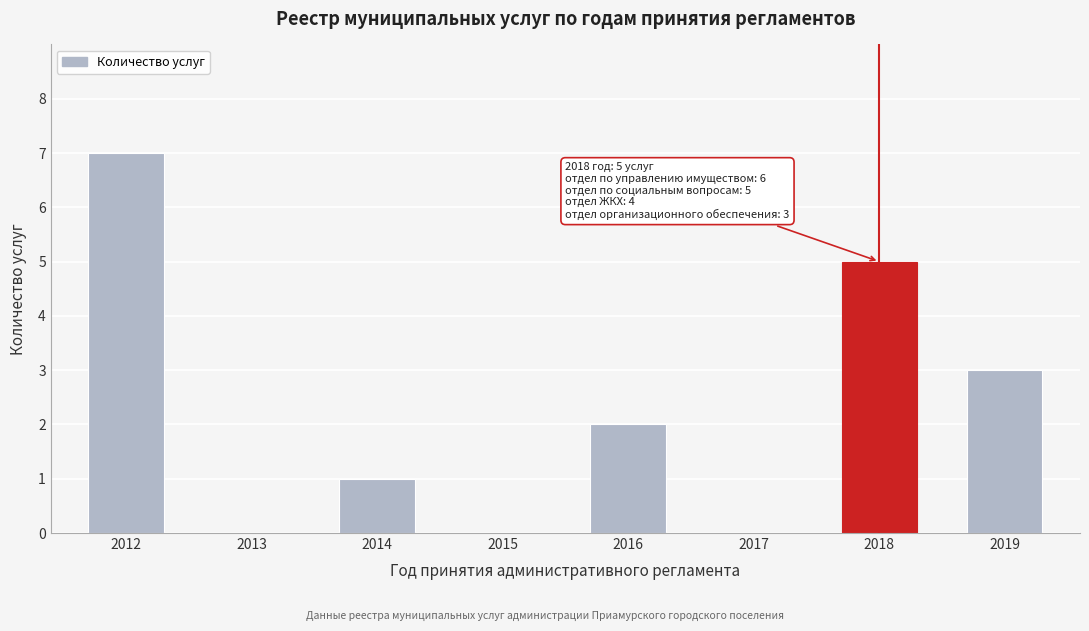

Reading left to right, extract all data points from this chart.

2012=7	2013=0	2014=1	2015=0	2016=2	2017=0	2018=5	2019=3